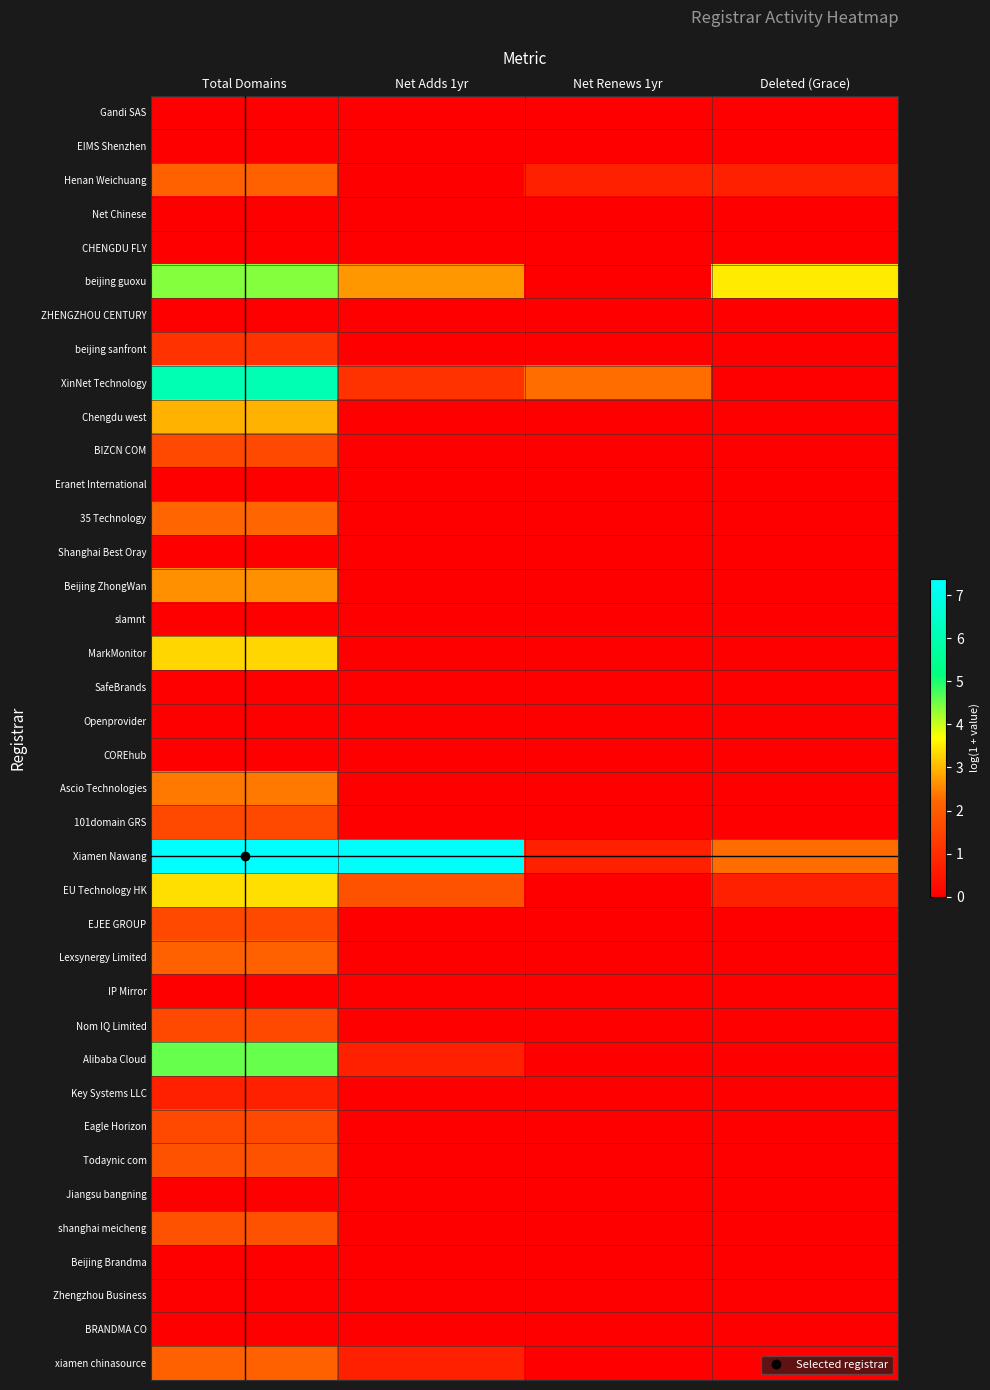

At which category does the chart reach its peak across all series?

Total Domains